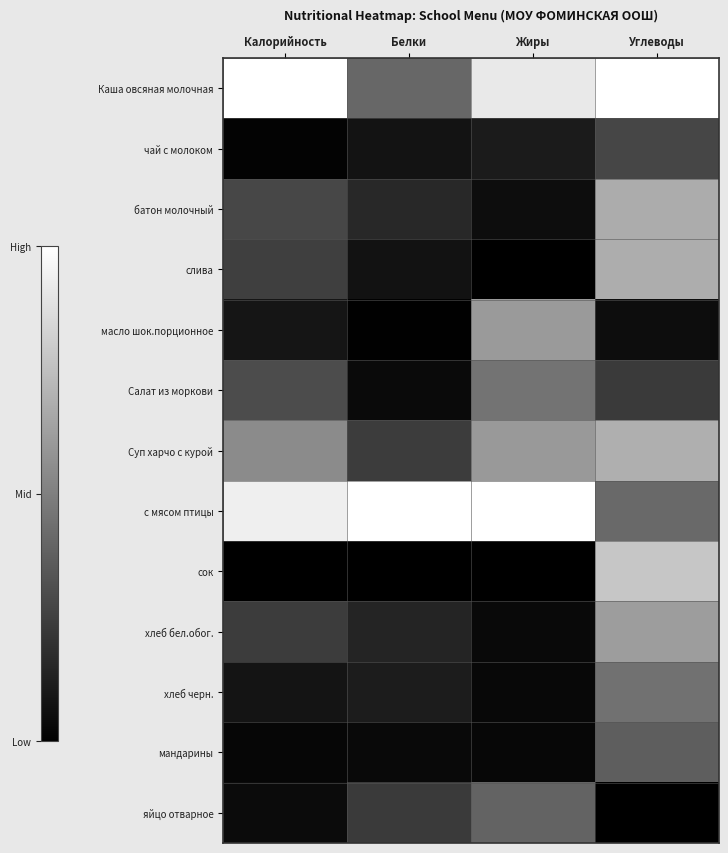

Reading right to left, list all the values displayed in this chart.

Каша овсяная молочная: Углеводы=1.0	Жиры=0.9	Белки=0.4	Калорийность=1.0
чай с молоком: Углеводы=0.3	Жиры=0.1	Белки=0.1	Калорийность=0.0
батон молочный: Углеводы=0.7	Жиры=0.1	Белки=0.2	Калорийность=0.3
слива: Углеводы=0.7	Жиры=0.0	Белки=0.1	Калорийность=0.2
масло шок.порционное: Углеводы=0.1	Жиры=0.6	Белки=0.0	Калорийность=0.1
Салат из моркови: Углеводы=0.2	Жиры=0.5	Белки=0.0	Калорийность=0.3
Суп харчо с курой: Углеводы=0.7	Жиры=0.6	Белки=0.2	Калорийность=0.5
с мясом птицы: Углеводы=0.4	Жиры=1.0	Белки=1.0	Калорийность=0.9
сок: Углеводы=0.8	Жиры=0.0	Белки=0.0	Калорийность=0.0
хлеб бел.обог.: Углеводы=0.6	Жиры=0.0	Белки=0.1	Калорийность=0.2
хлеб черн.: Углеводы=0.4	Жиры=0.0	Белки=0.1	Калорийность=0.1
мандарины: Углеводы=0.4	Жиры=0.0	Белки=0.0	Калорийность=0.0
яйцо отварное: Углеводы=0.0	Жиры=0.4	Белки=0.2	Калорийность=0.0